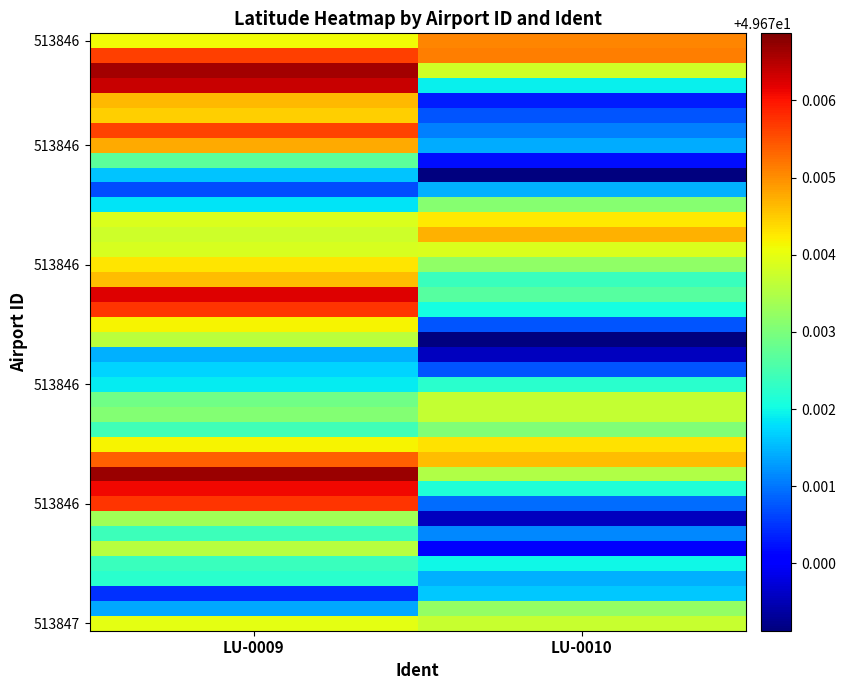

Which category has the highest value across all series?

LU-0009